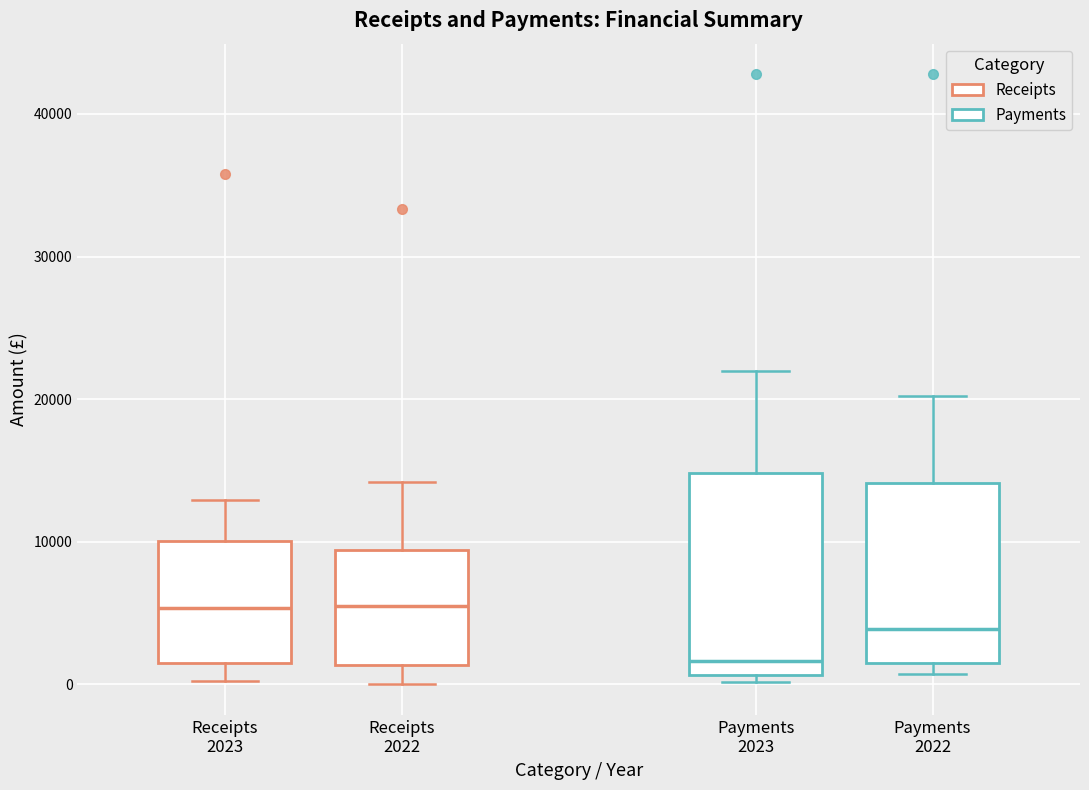

Where does the upper whisker of the box for Payments 2022 end on the y-axis? The values are not printed on the chart, so give them approximately, as read against the axis.

20000